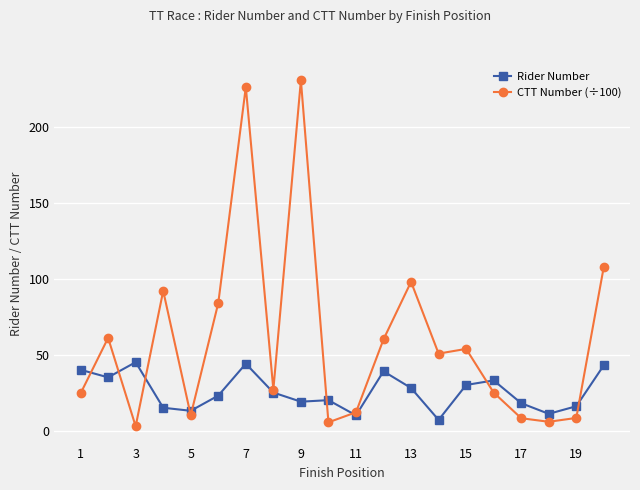

Which series has the largest range (max minus min)?

CTT Number (÷100)